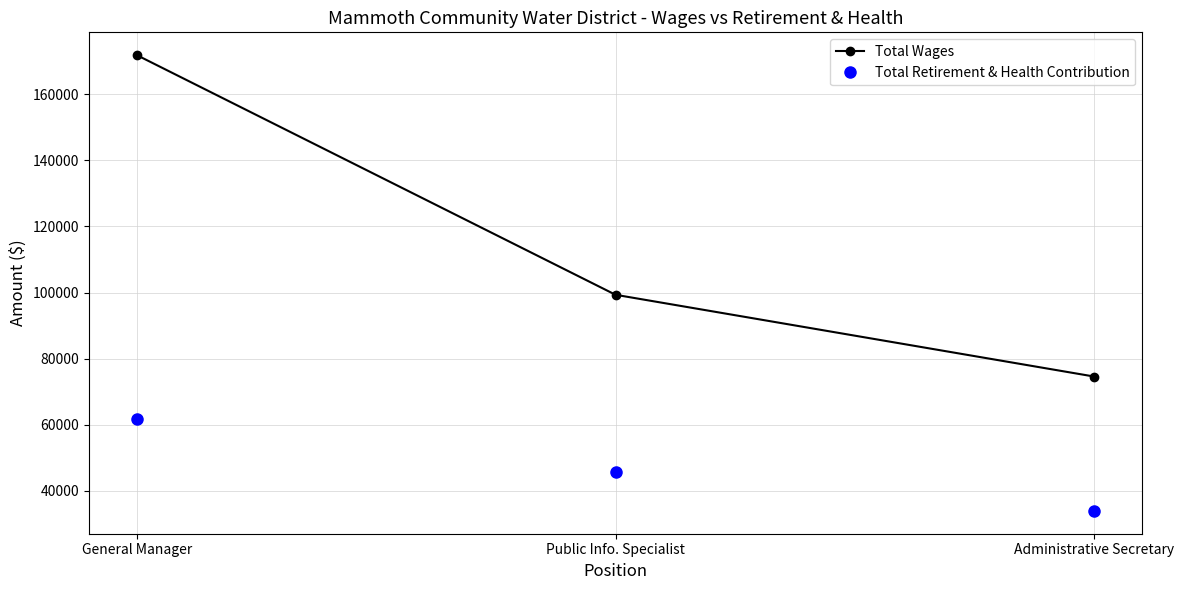

What is the label of the 3rd point from the left?

Administrative Secretary